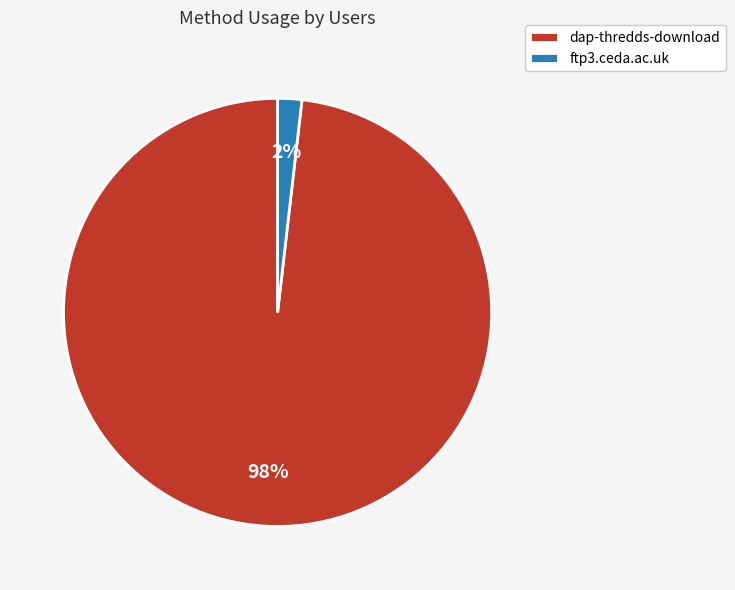

What percentage is the ftp3.ceda.ac.uk slice, to the nearest percent?

2%